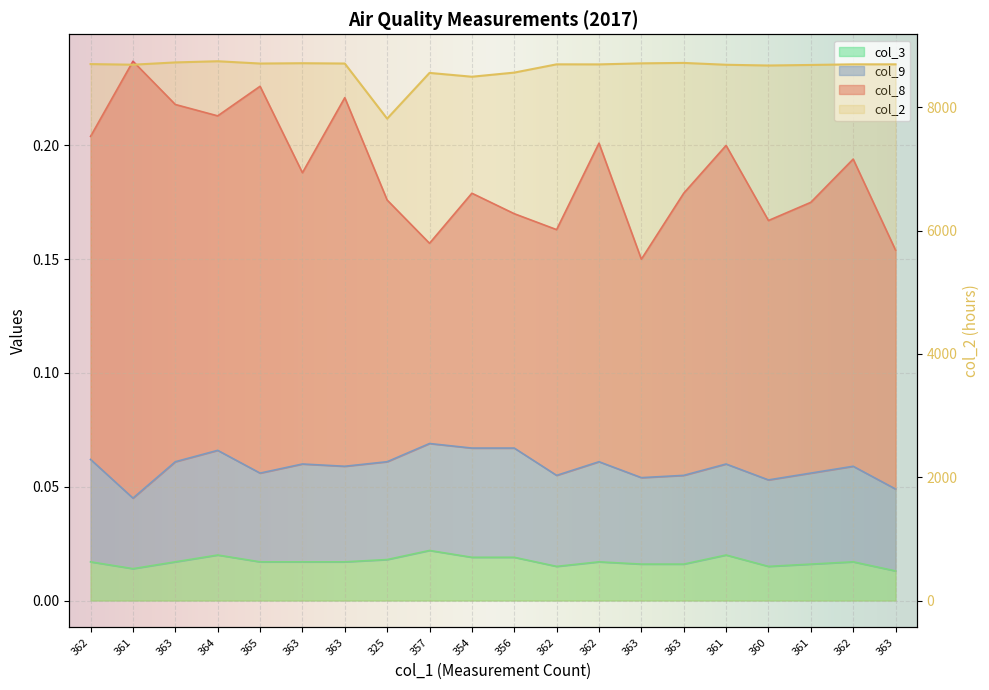

Where is col_3 nearest to the value 0?

363